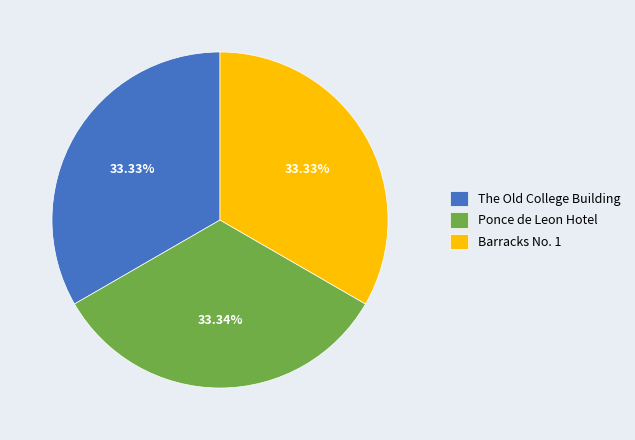

Does any single category account for the majority?

No